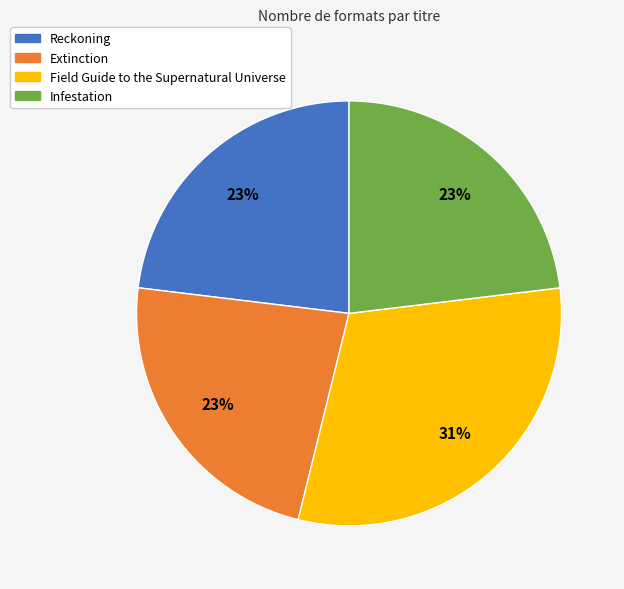

To the nearest percent, what is the combined percentage of Extinction and Infestation?

46%